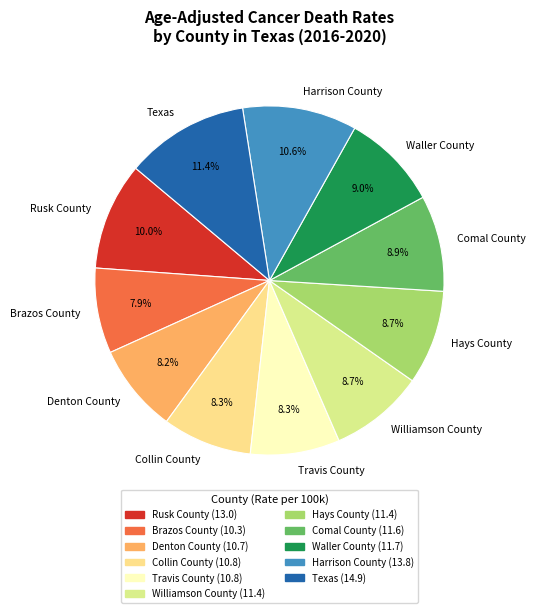

Count the number of slices in the pie.

11